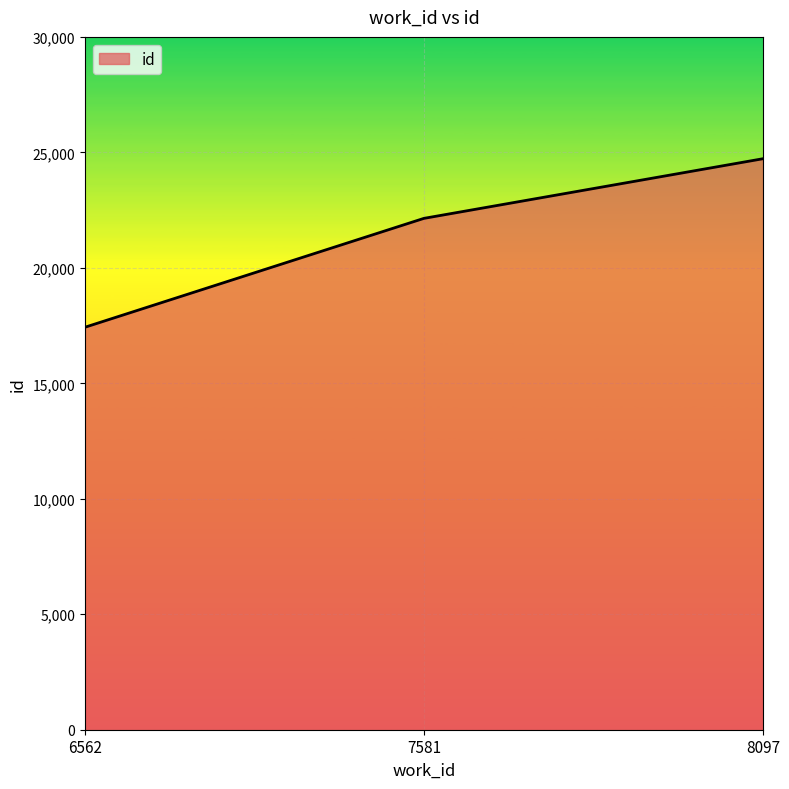

Which category has the lowest value across all series?

6562